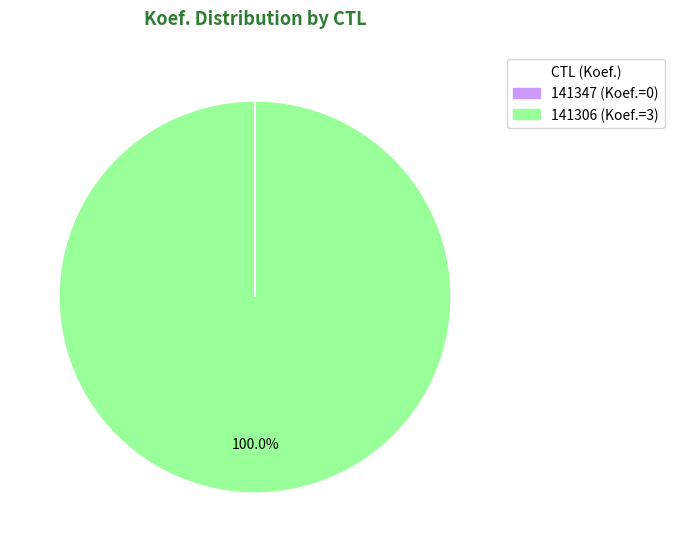

Is there a majority slice in this chart?

Yes